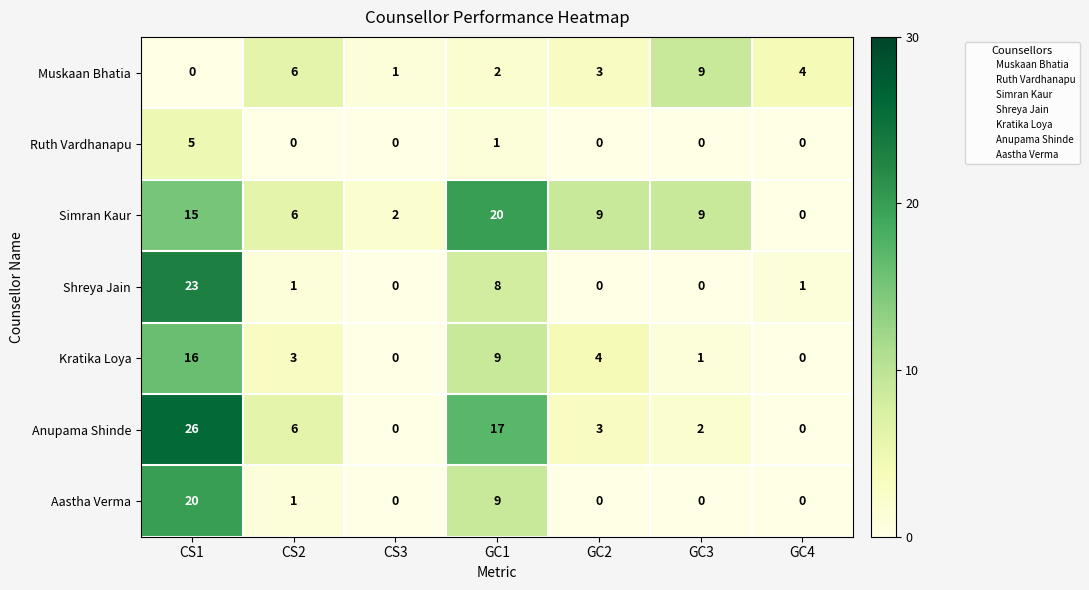

What is the difference between the highest and lowest values at GC4?

4